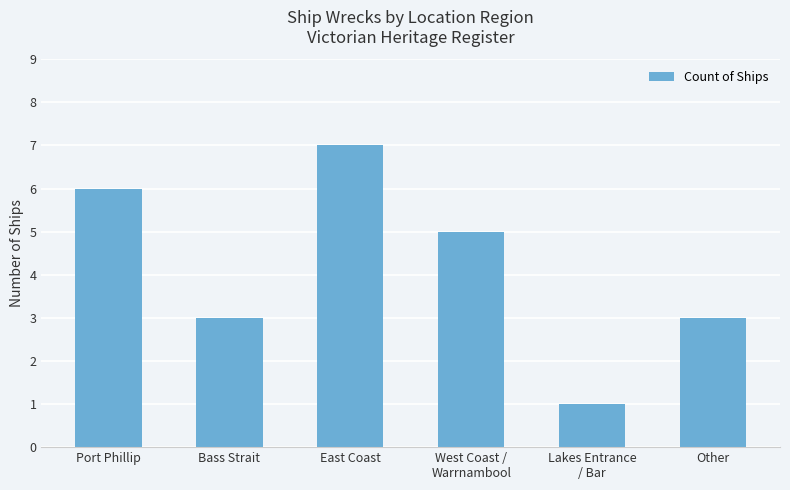

How many bars are there in total?

6